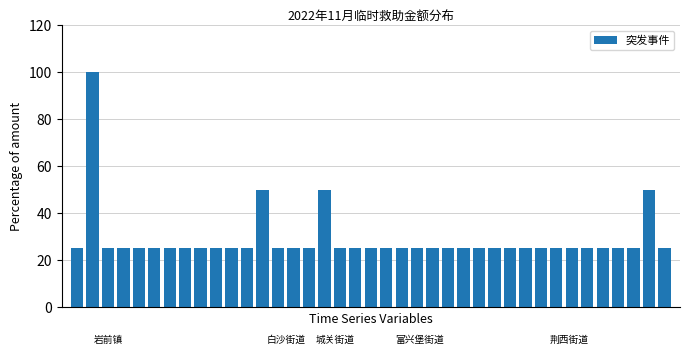

How many bars are there in total?

39